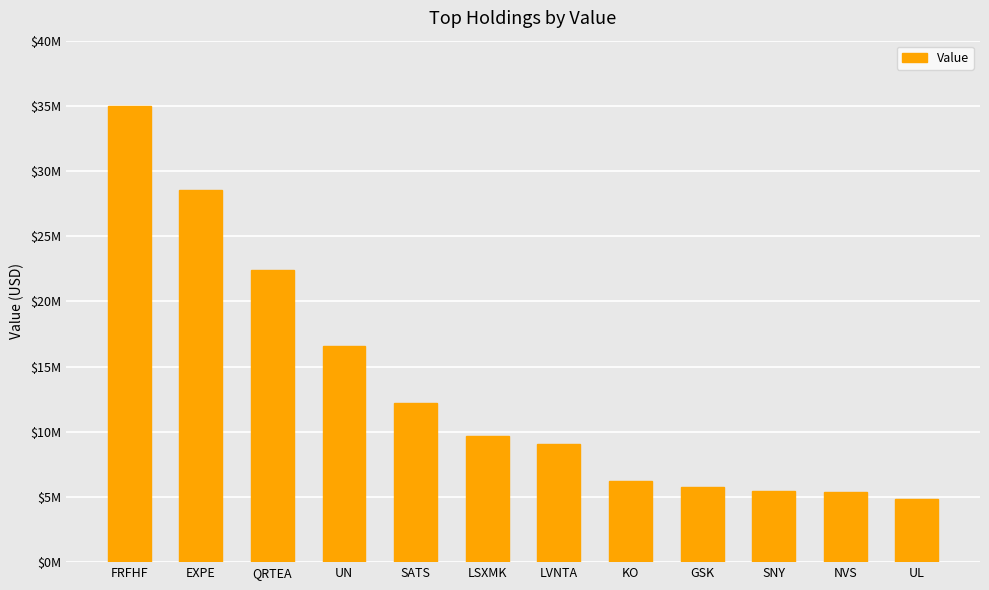

What is the difference between the maximum and minimum values?

30107000